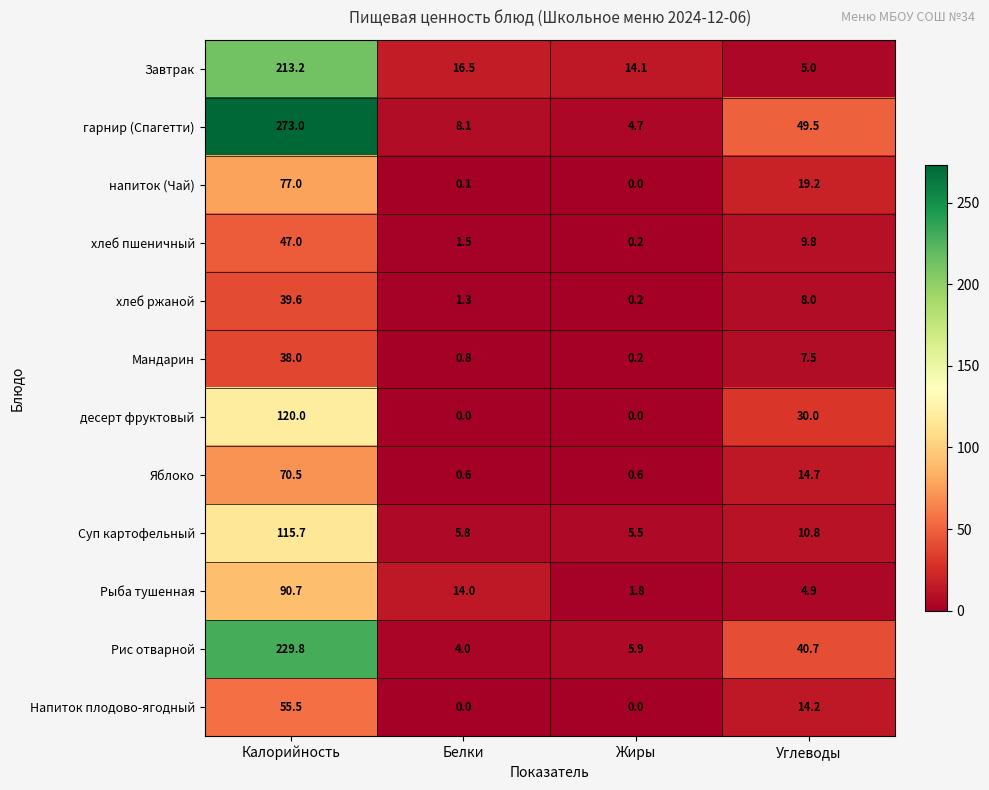

At which category is the sum across all series the highest?

Калорийность